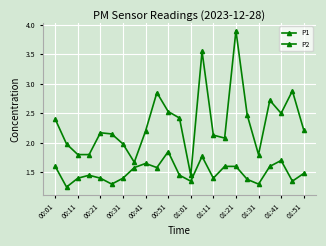

What is the maximum value for P2?

1.9